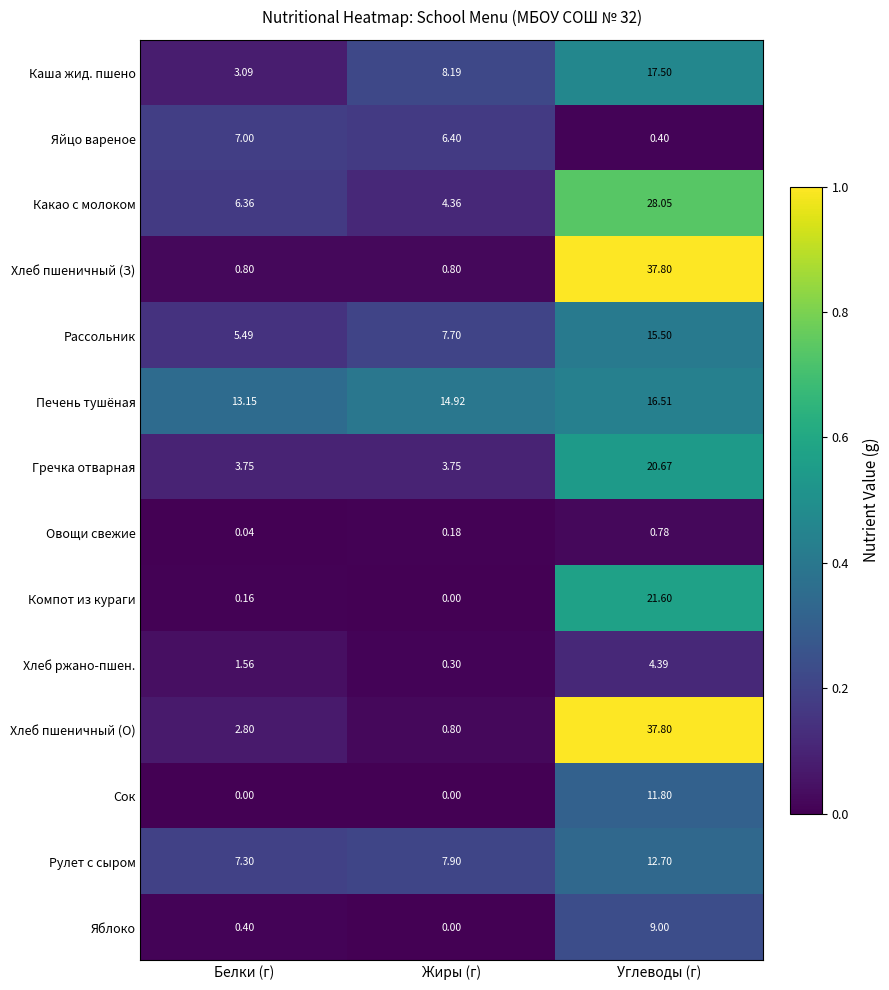

Rank the categories by Овощи свежие value from highest to lowest.

Углеводы (г), Жиры (г), Белки (г)